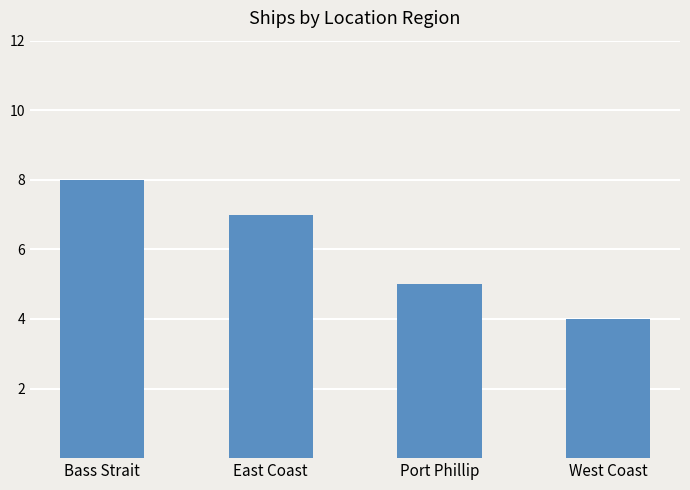

Between Port Phillip and West Coast, which is larger?

Port Phillip